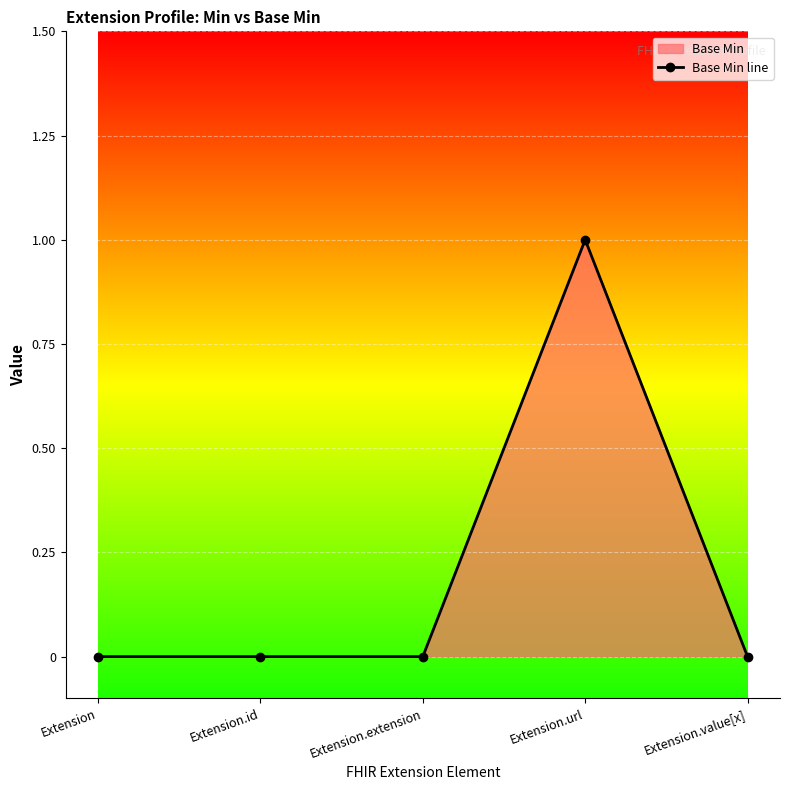

Rank the categories by value from highest to lowest.

Extension.url, Extension, Extension.id, Extension.extension, Extension.value[x]